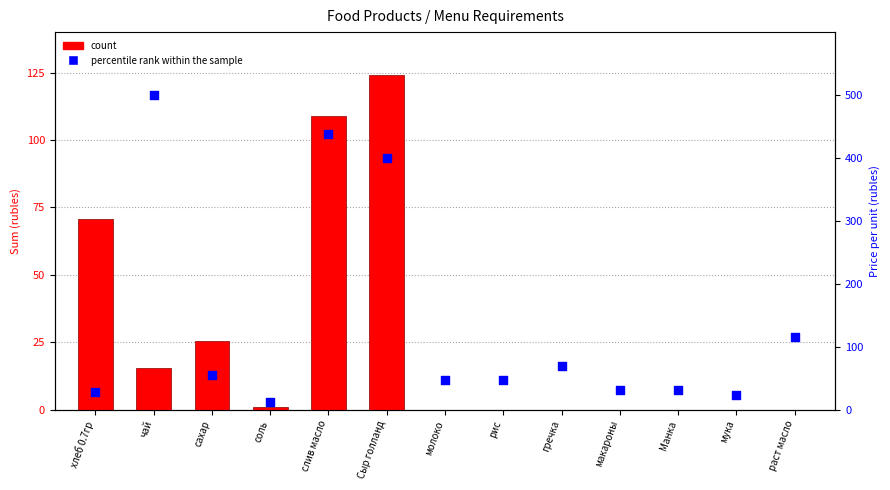

Is the value of count at слив масло greater than the value of percentile rank within the sample at сахар?

Yes